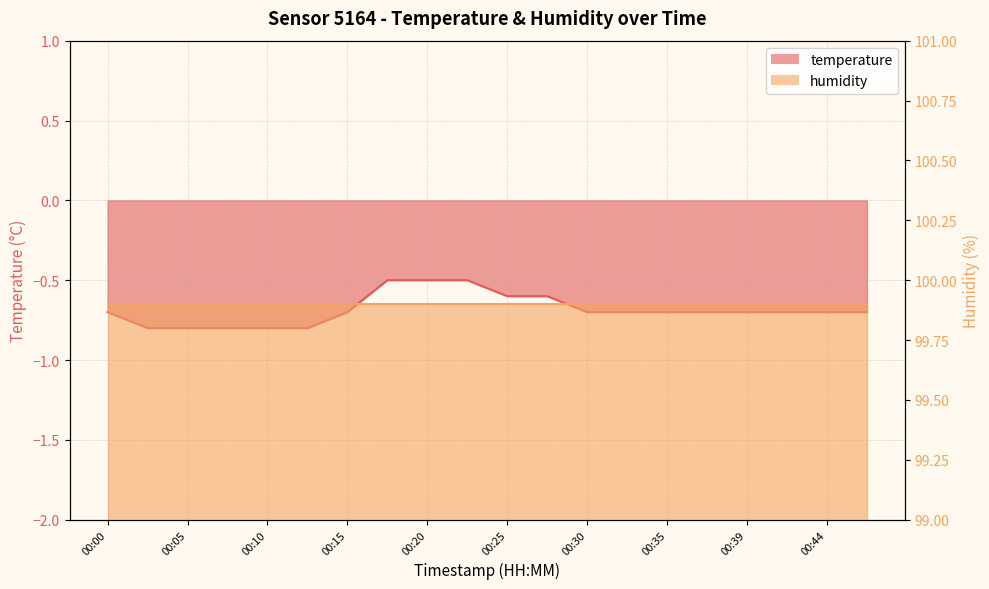

Reading left to right, extract all data points from this chart.

-0.7	-0.8	-0.8	-0.8	-0.8	-0.8	-0.7	-0.5	-0.5	-0.5	-0.6	-0.6	-0.7	-0.7	-0.7	-0.7	-0.7	-0.7	-0.7	-0.7